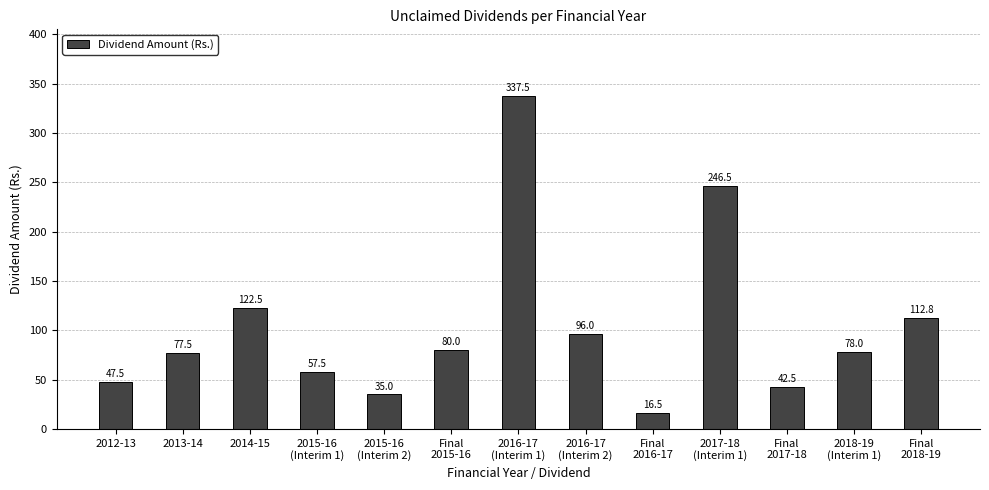

What is the sum of the values at 2015-16
(Interim 1) and Final
2018-19?

170.3